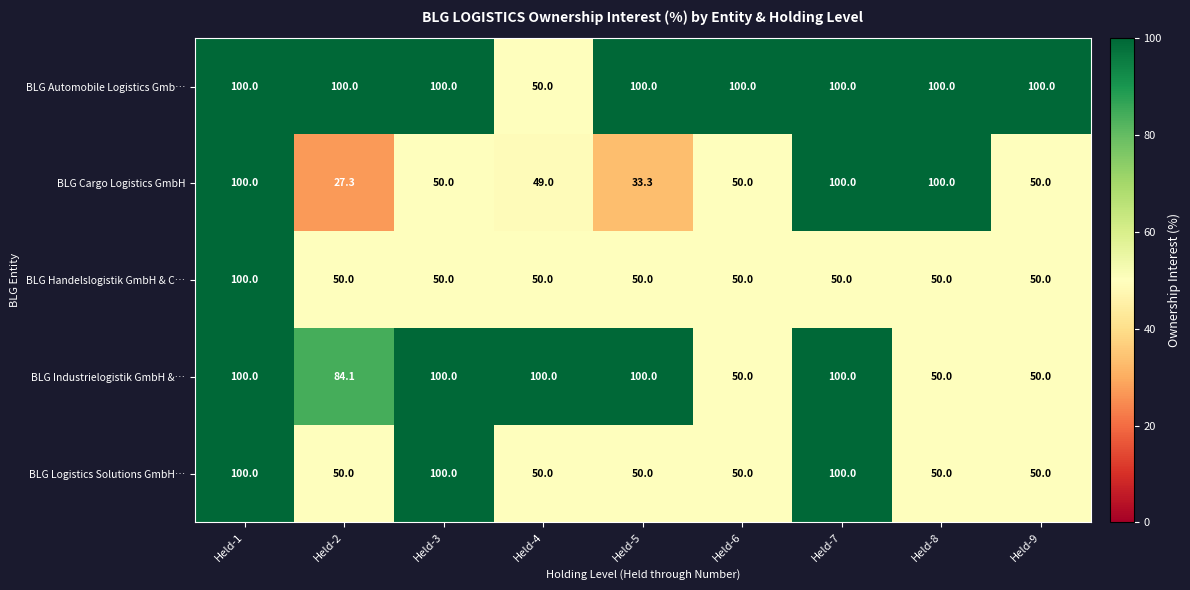

Is it true that BLG Logistics Solutions GmbH… equals 134.6 at Held-1?

False